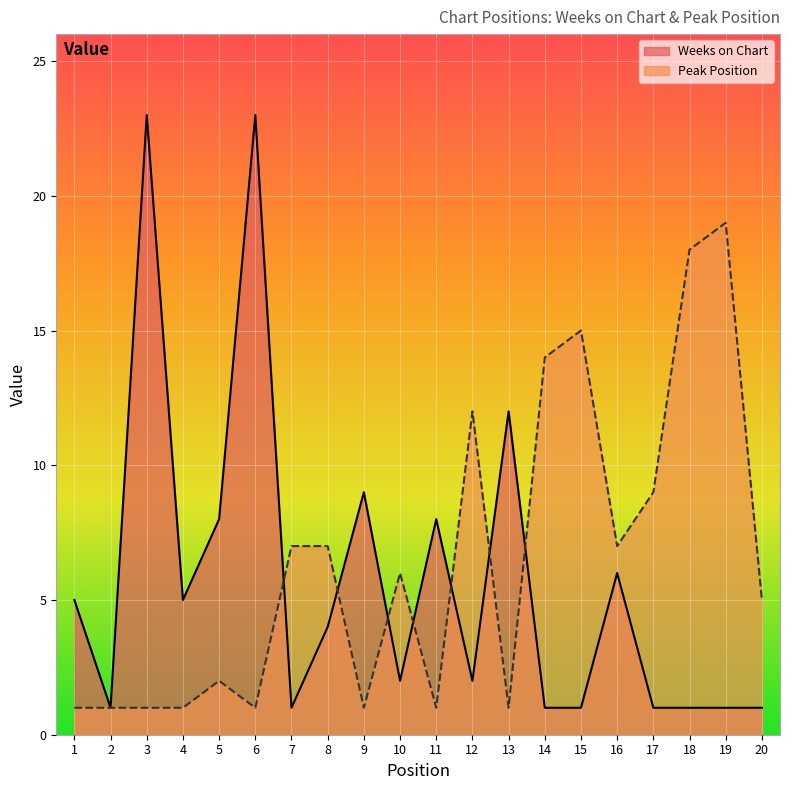

What is the approximate value of Weeks on Chart at 5?

8